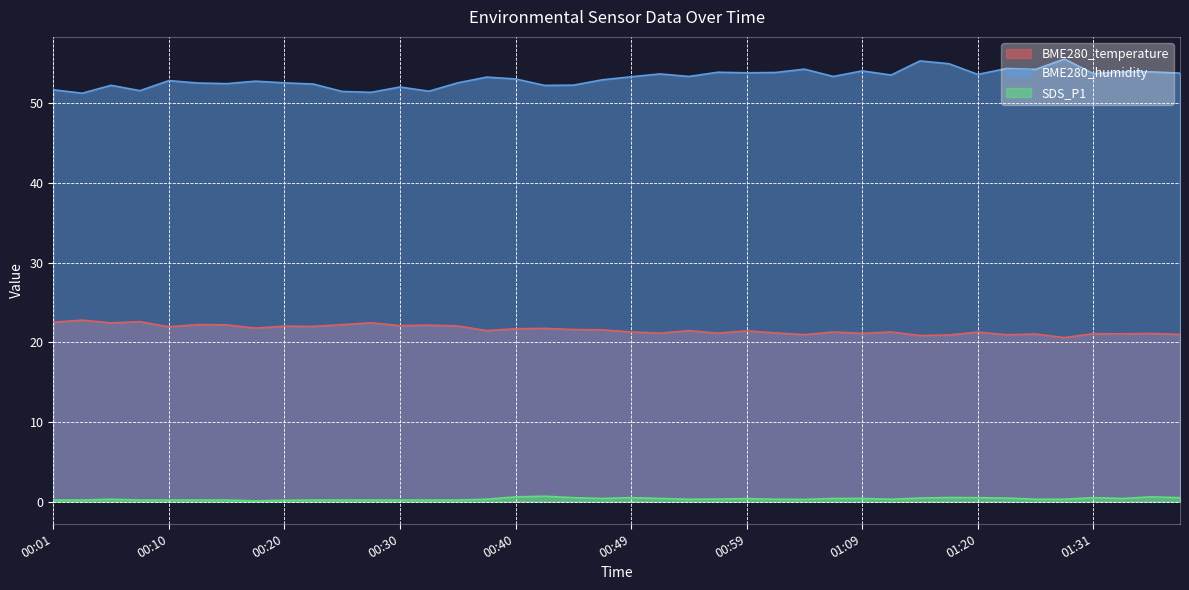

What value does the BME280_temperature series have at 00:25?

22.2